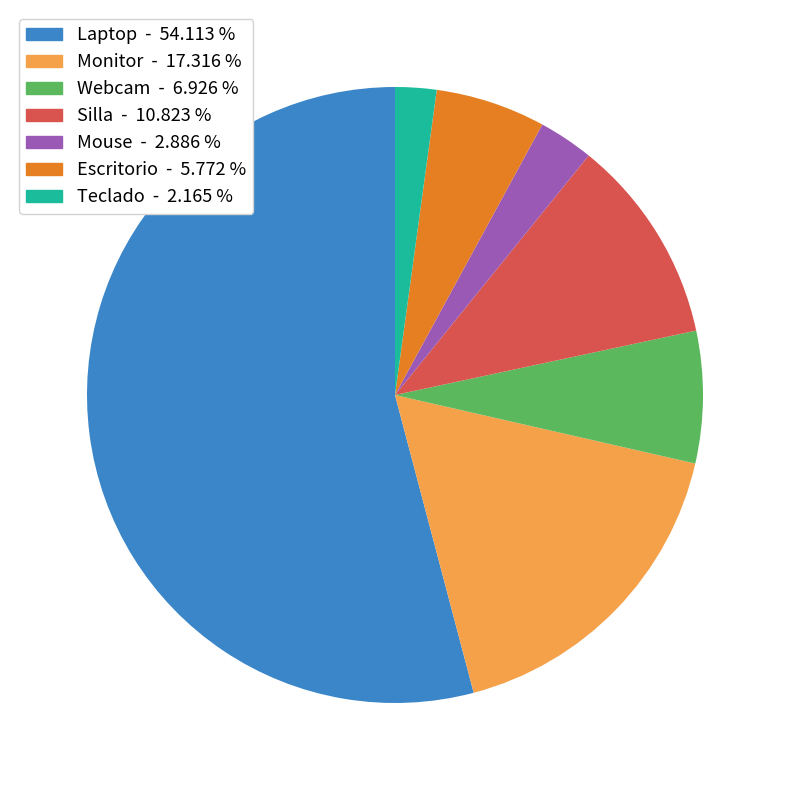

Does any single category account for the majority?

Yes